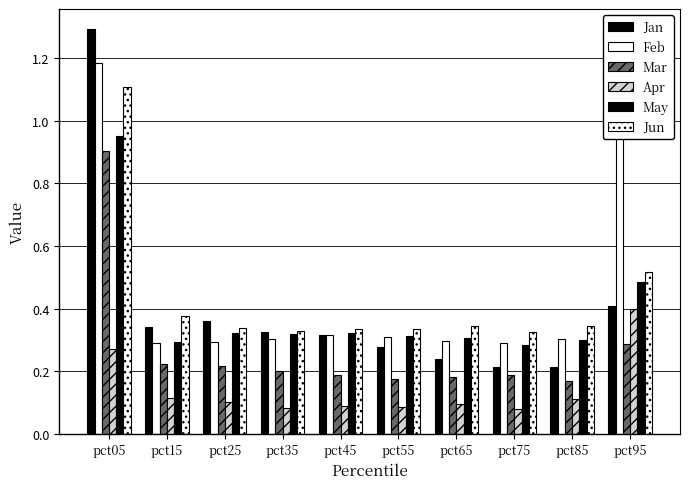

What is the spread (max minus min) of values at pct55?

0.2